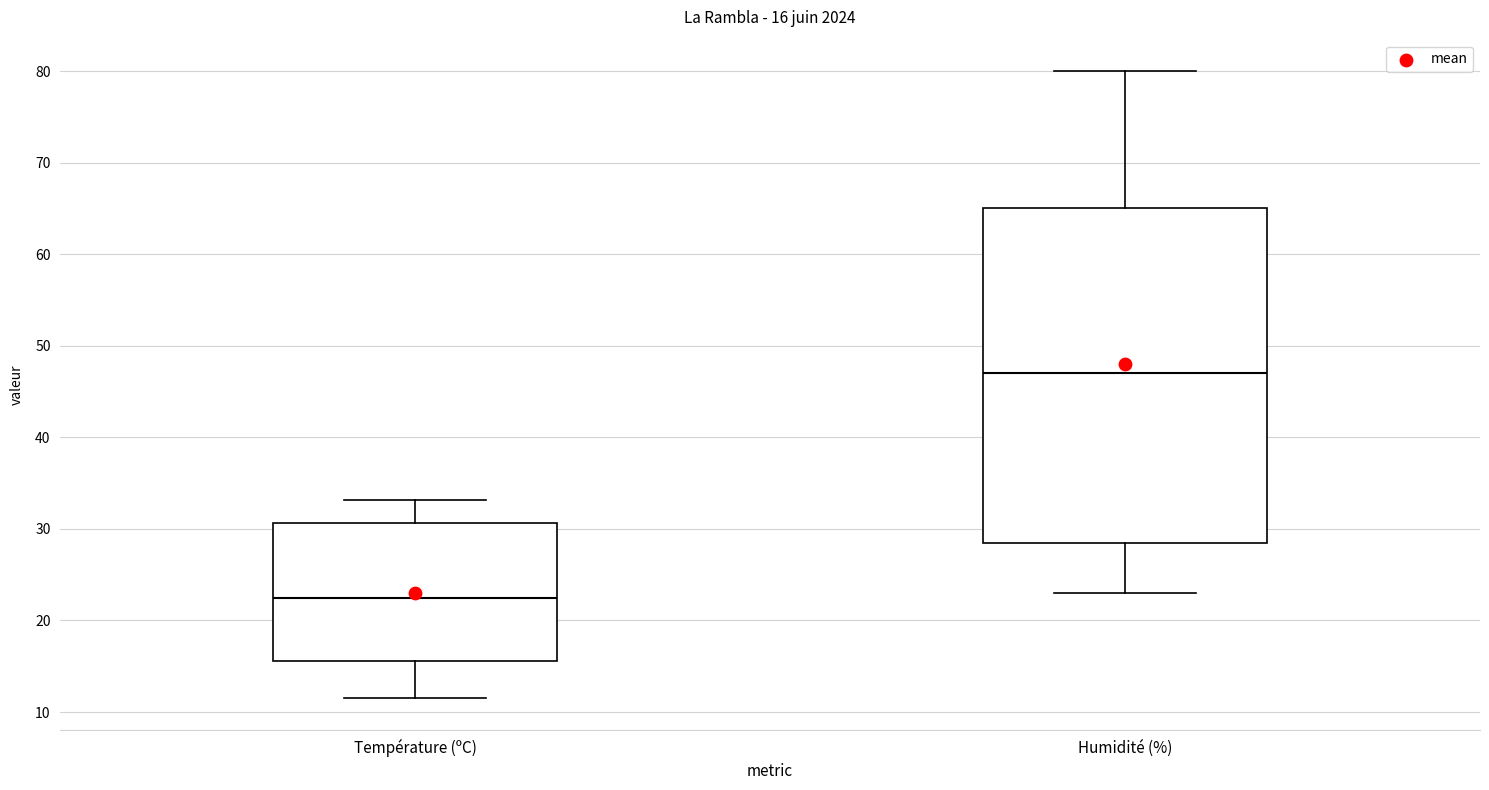

Which box's median line is the lowest?

Température (ºC)